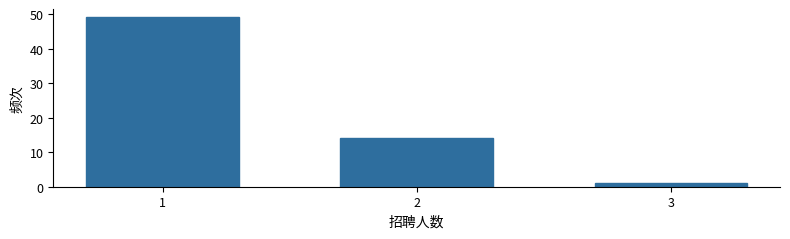

Reading left to right, what are all the values shown in this chart?

1=49	2=14	3=1